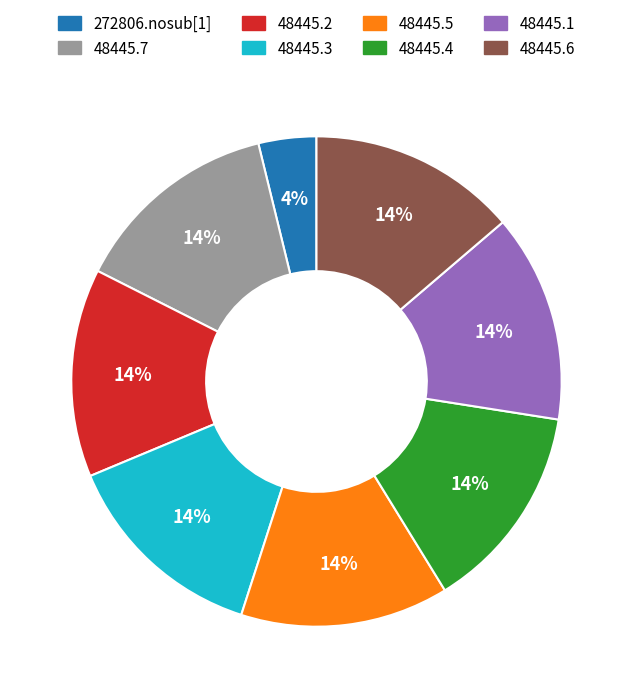

Count the number of slices in the pie.

8